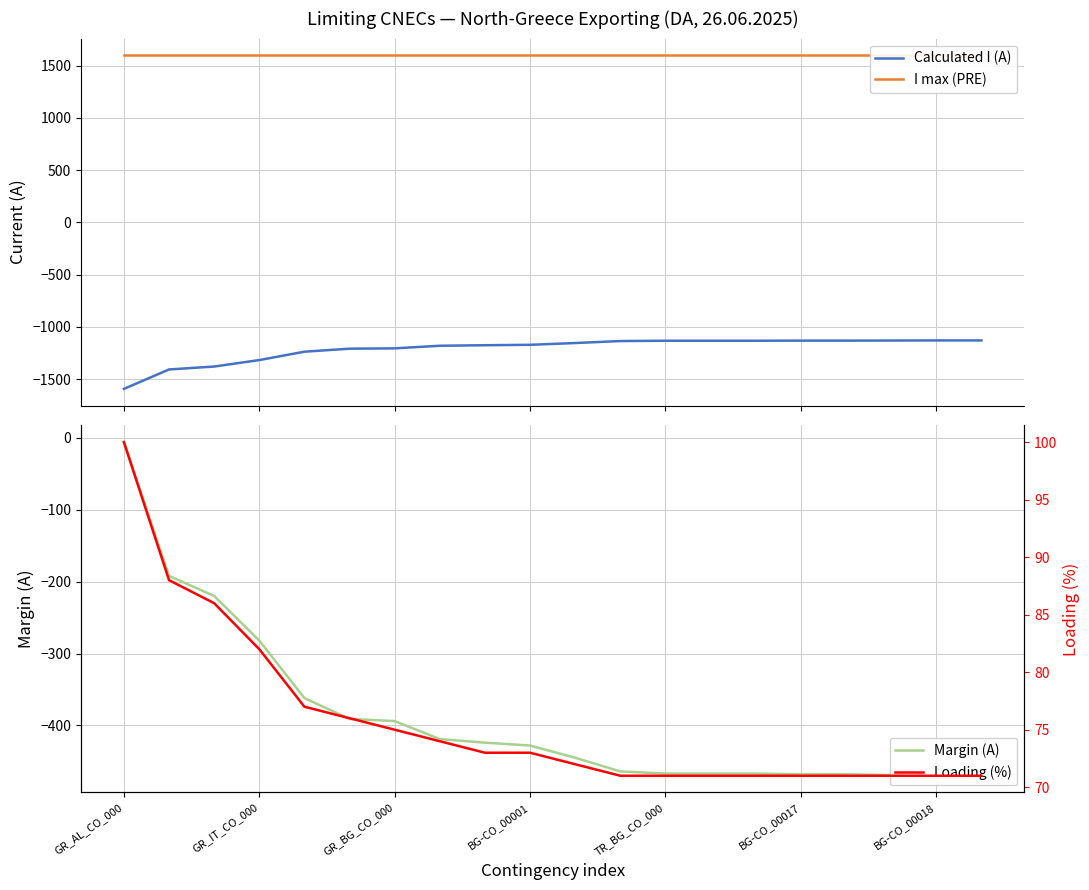

At which label does Margin (A) reach its peak?

GR_AL_CO_000